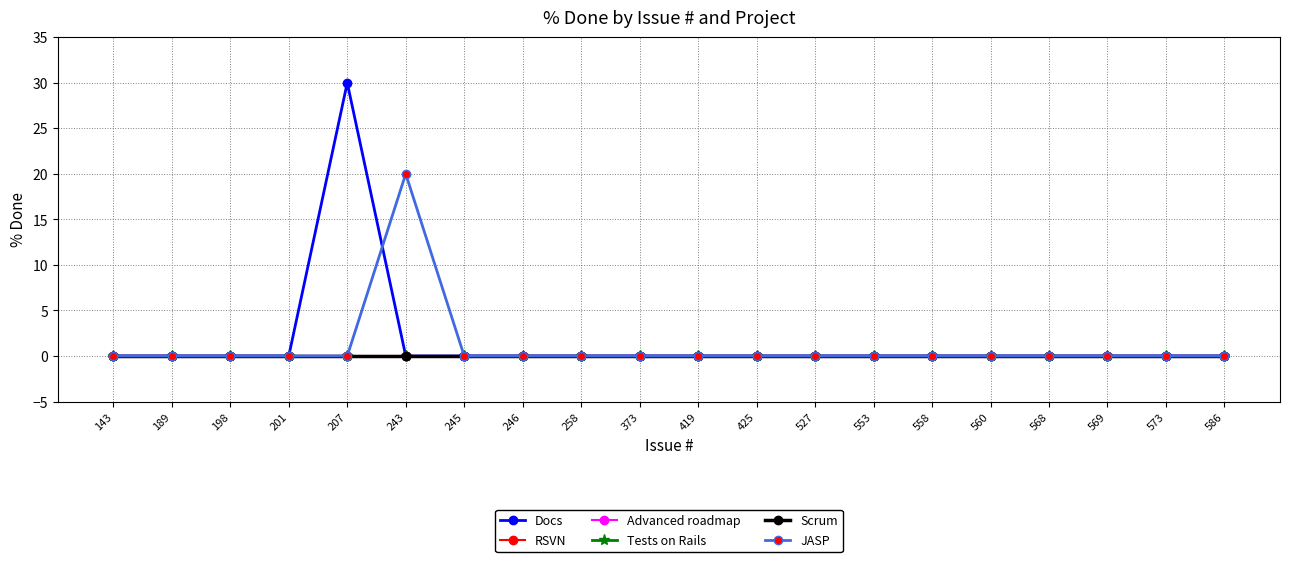

The Tests on Rails series shows 0 at 419. True or false?

True